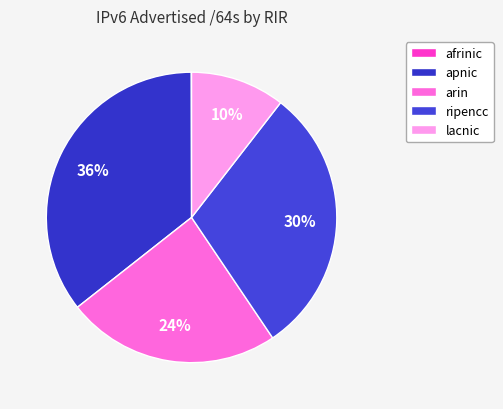

Is there any slice that represents more than half of the pie?

No